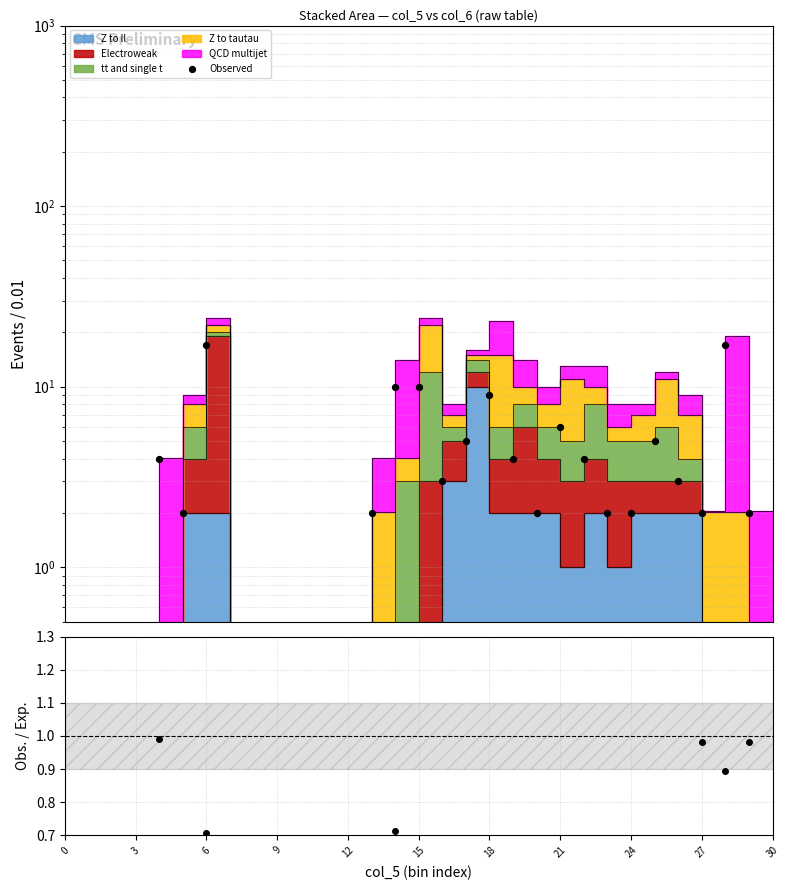

What is the change in value from 12 to 25?

+1.0